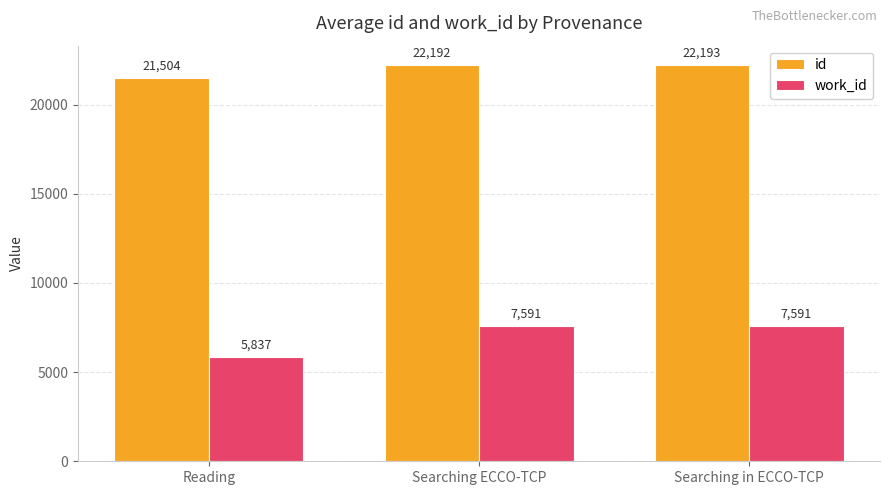

The value of work_id at Reading is 5837.2. True or false?

True